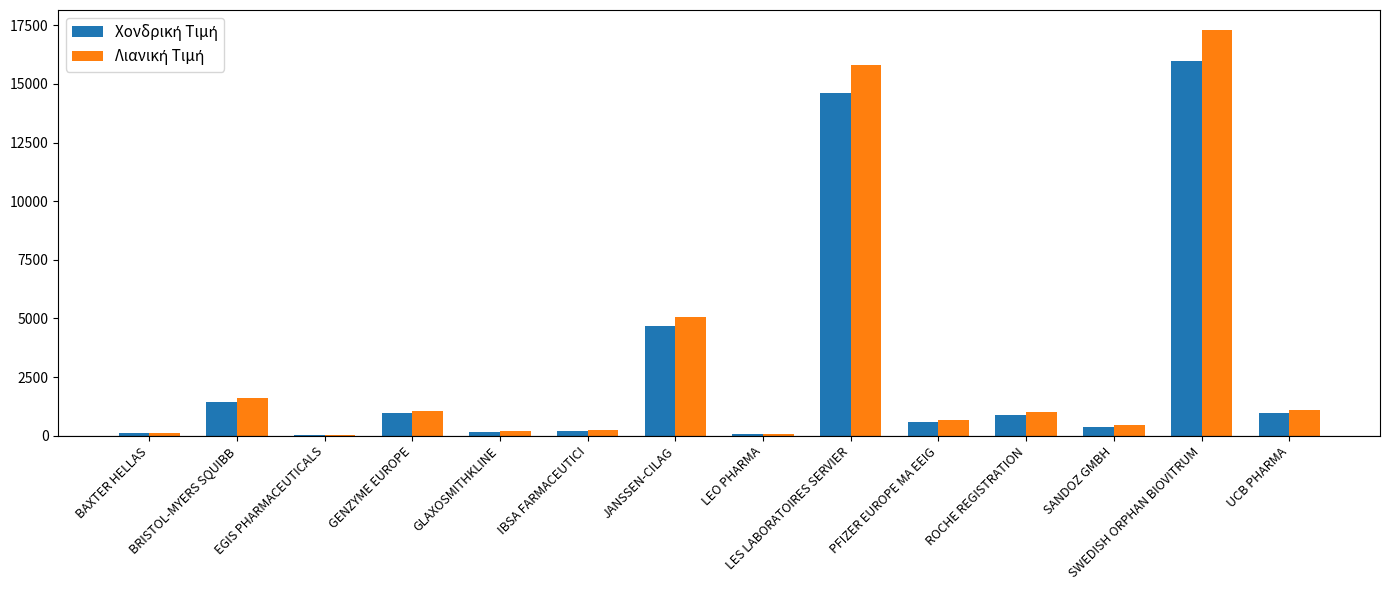

At which category is the sum across all series the highest?

SWEDISH ORPHAN BIOVITRUM